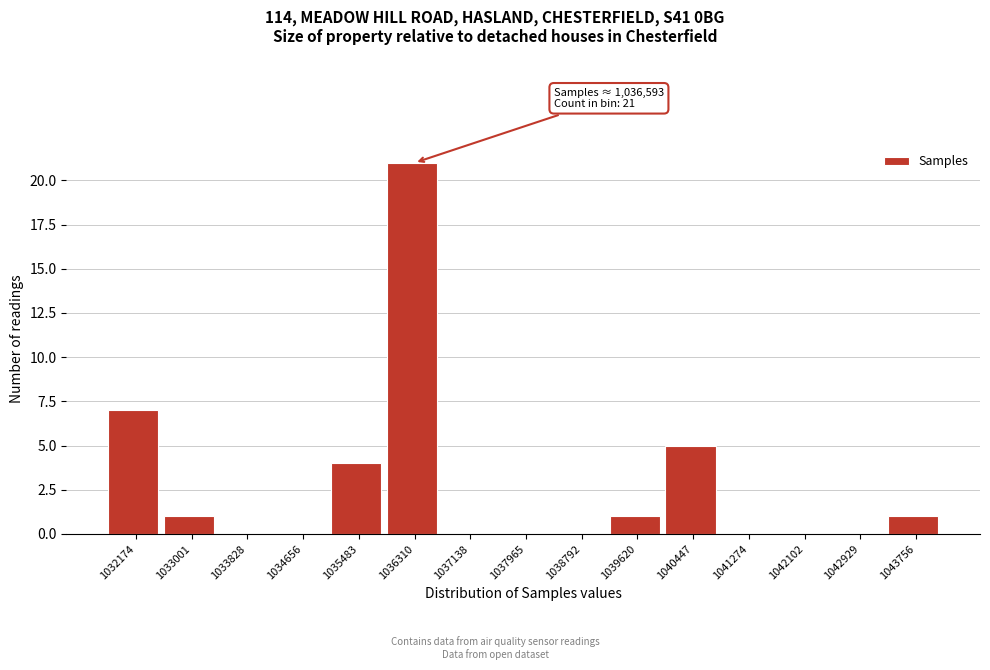

Reading right to left, extract all data points from this chart.

1043756=1	1042929=0	1042102=0	1041274=0	1040447=5	1039620=1	1038792=0	1037965=0	1037138=0	1036310=21	1035483=4	1034656=0	1033828=0	1033001=1	1032174=7